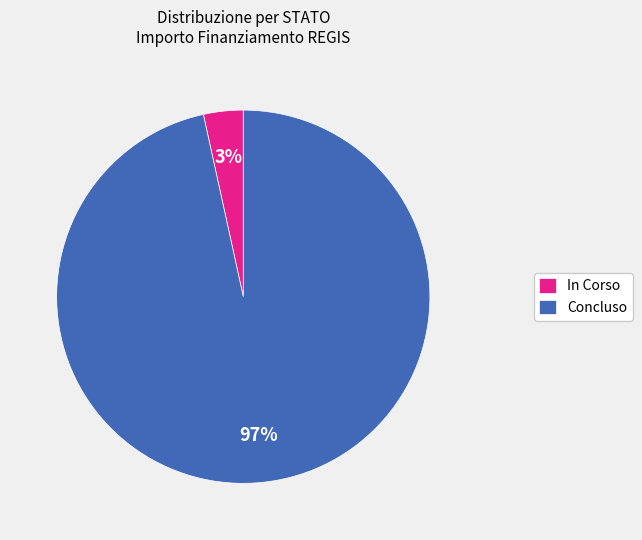

Which category accounts for the majority?

Concluso